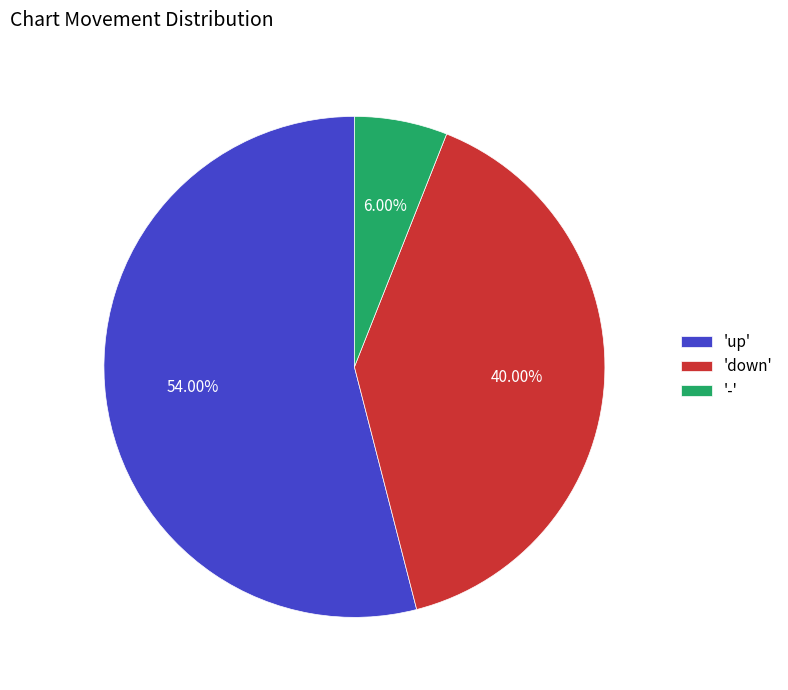

Rank the categories by value from highest to lowest.

'up', 'down', '-'